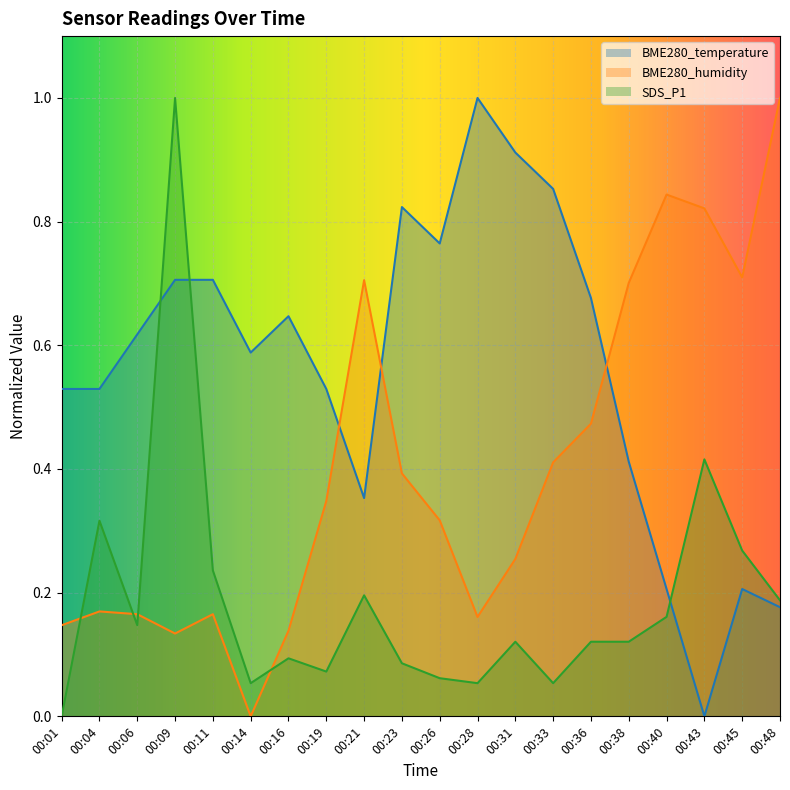

Rank the categories by SDS_P1 value from highest to lowest.

00:09, 00:43, 00:04, 00:45, 00:11, 00:21, 00:48, 00:40, 00:06, 00:31, 00:36, 00:38, 00:16, 00:23, 00:19, 00:26, 00:14, 00:28, 00:33, 00:01